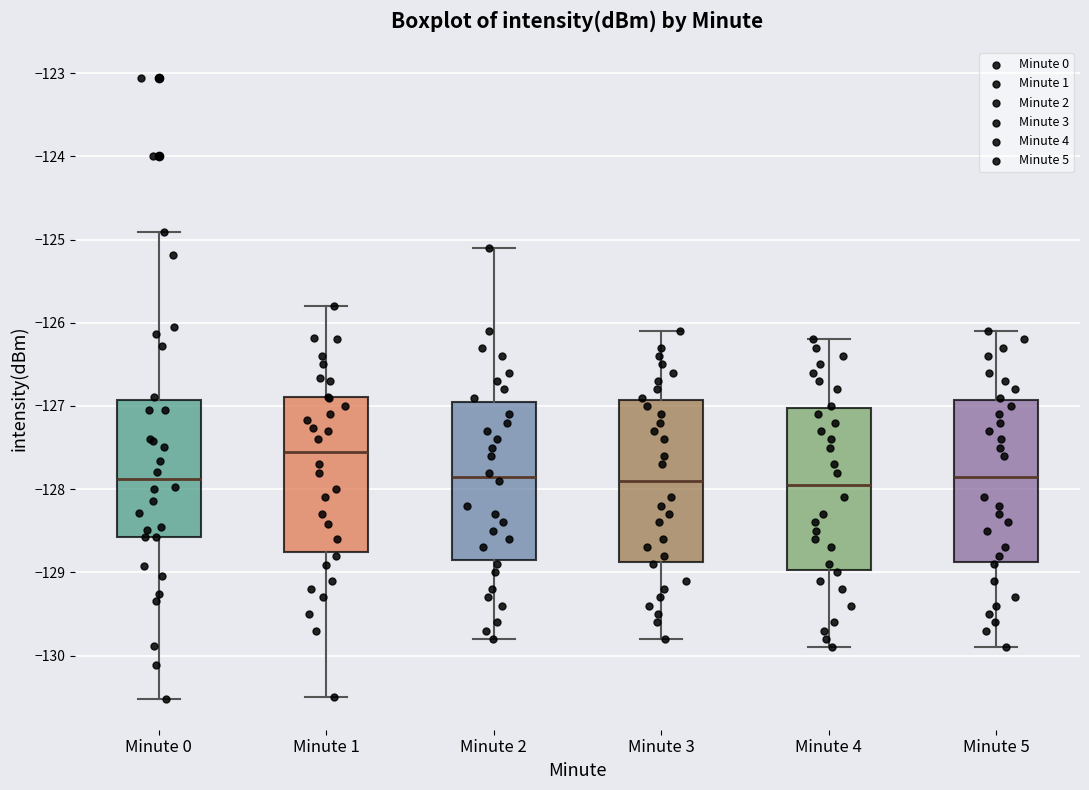

Where does the median line of the box for Minute 5 sit on the y-axis? The values are not printed on the chart, so give them approximately, as read against the axis.

-127.8